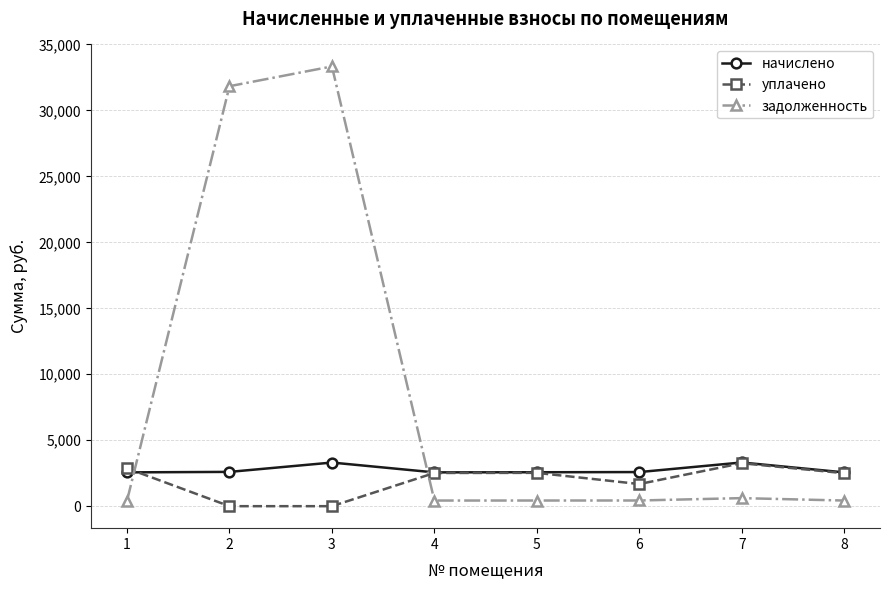

Between which two adjacent categories do задолженность and начислено first intersect?

1 and 2